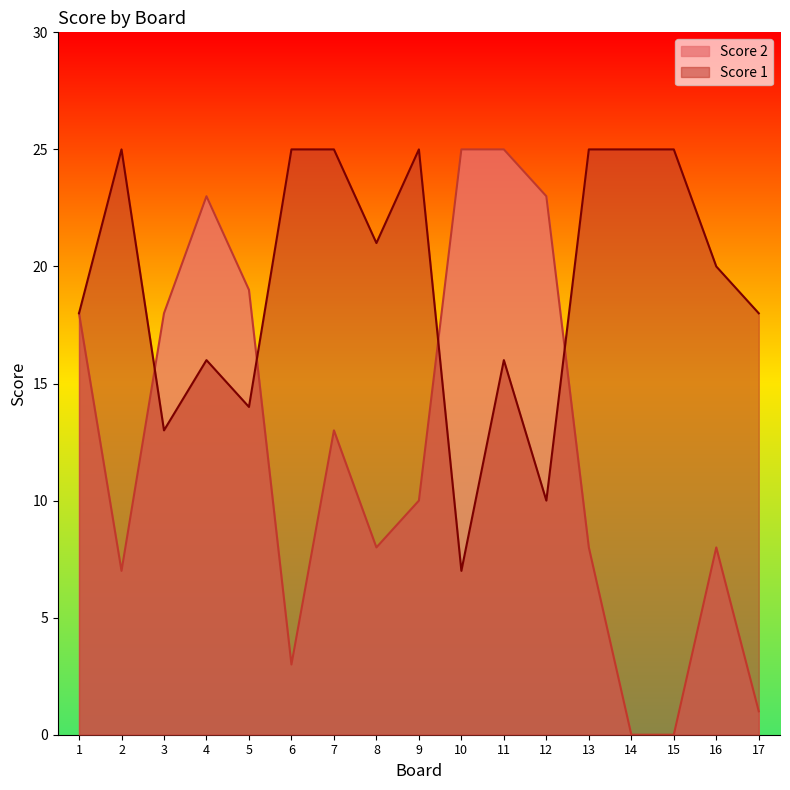

How many lines are shown in the chart?

2